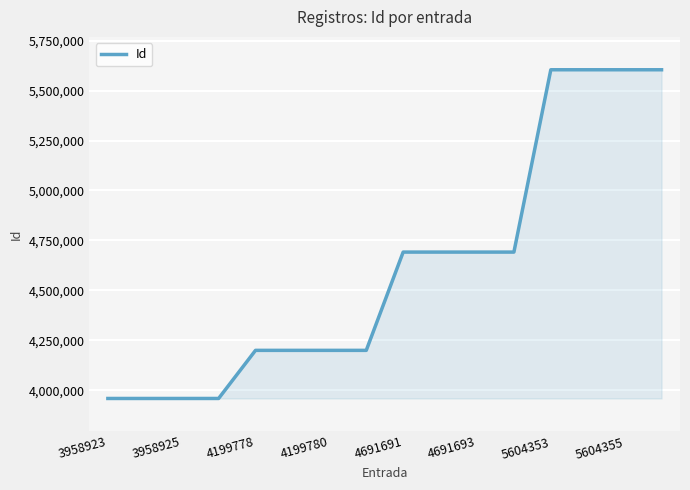

What is the greatest value displayed?

5604356